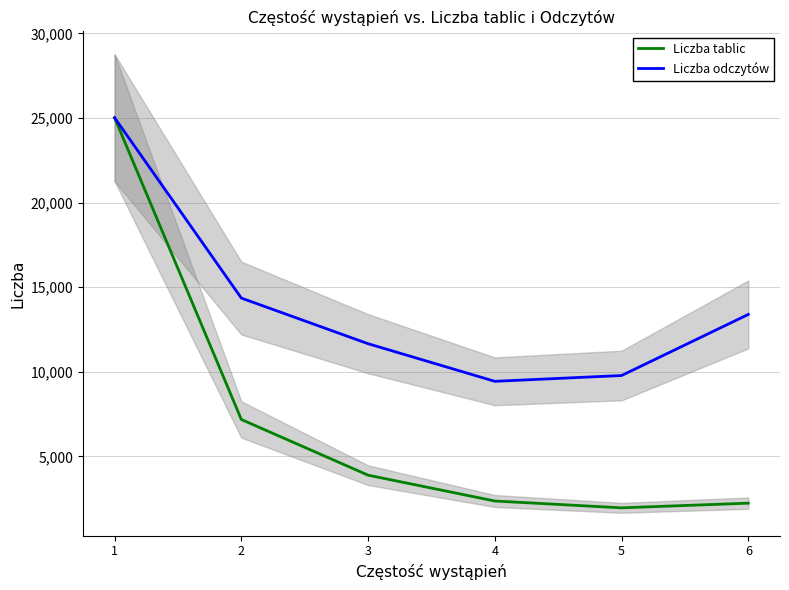

Between 5 and 2, which is larger?

2